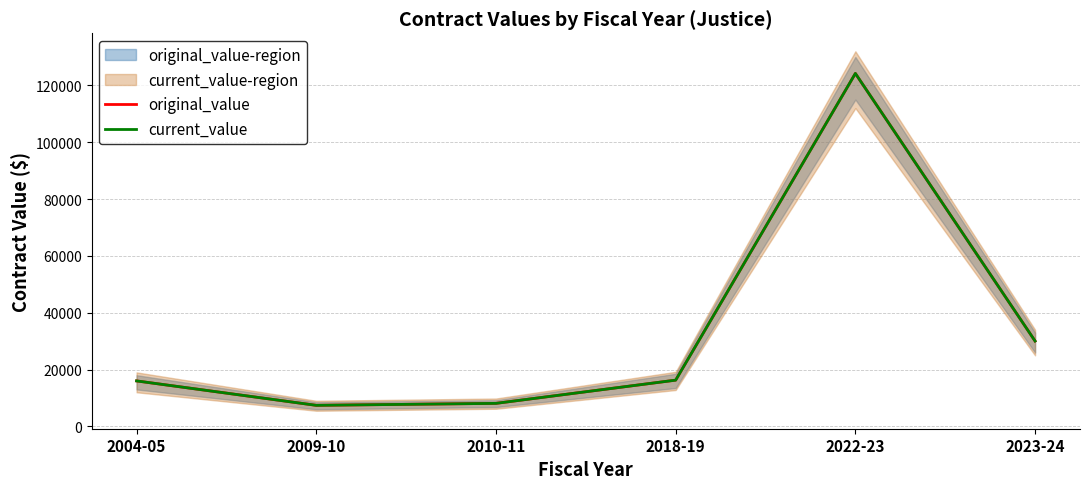

Rank the series at 2018-19 from highest to lowest value.

original_value, current_value